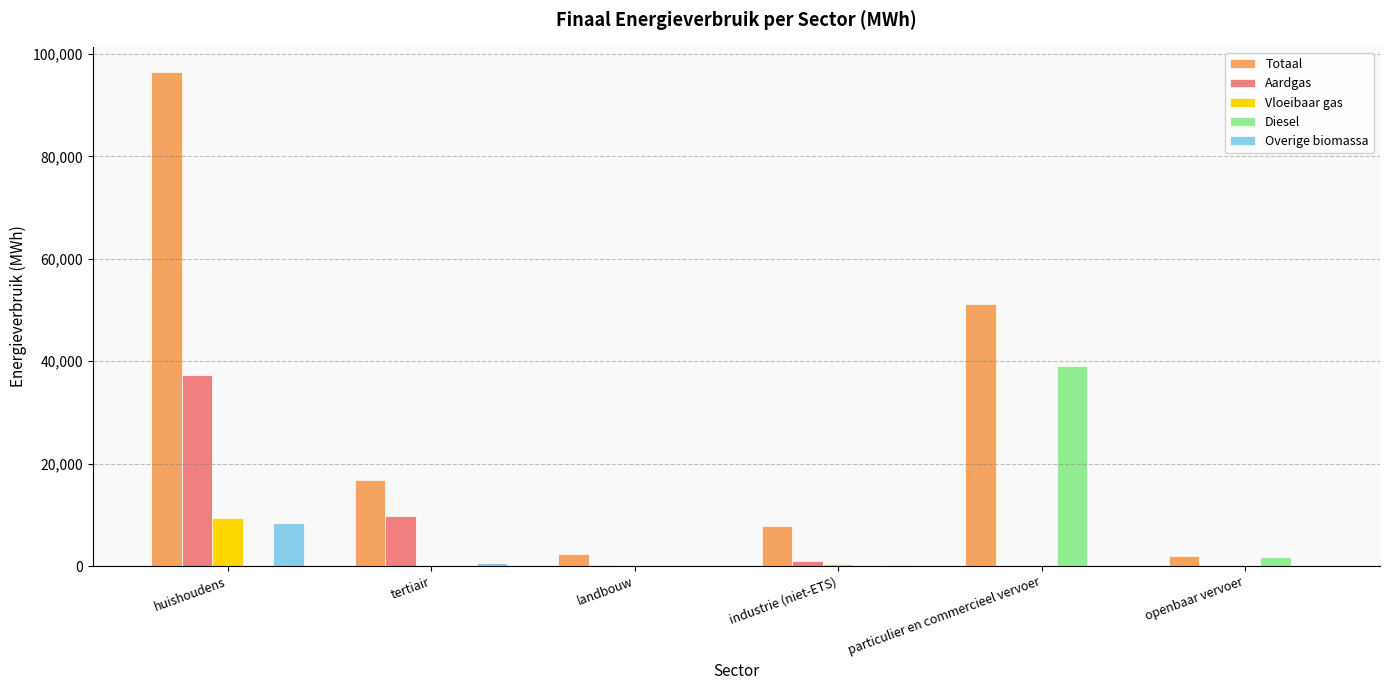

What is the maximum value for Vloeibaar gas?

9377.0